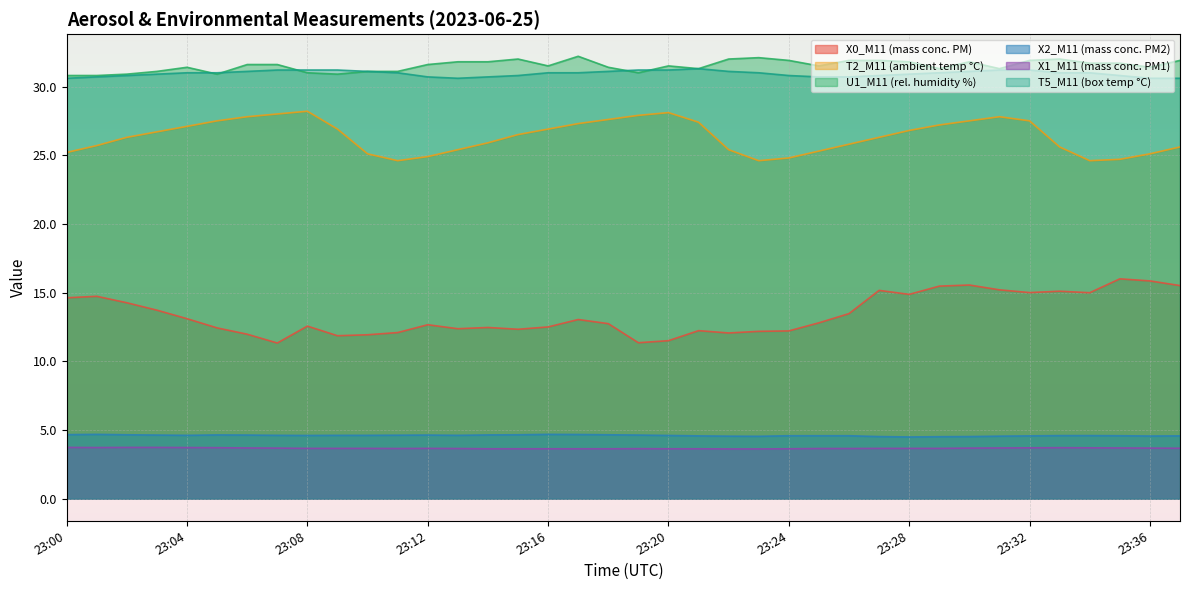

At how many categories does at least one series exceed 15?

38